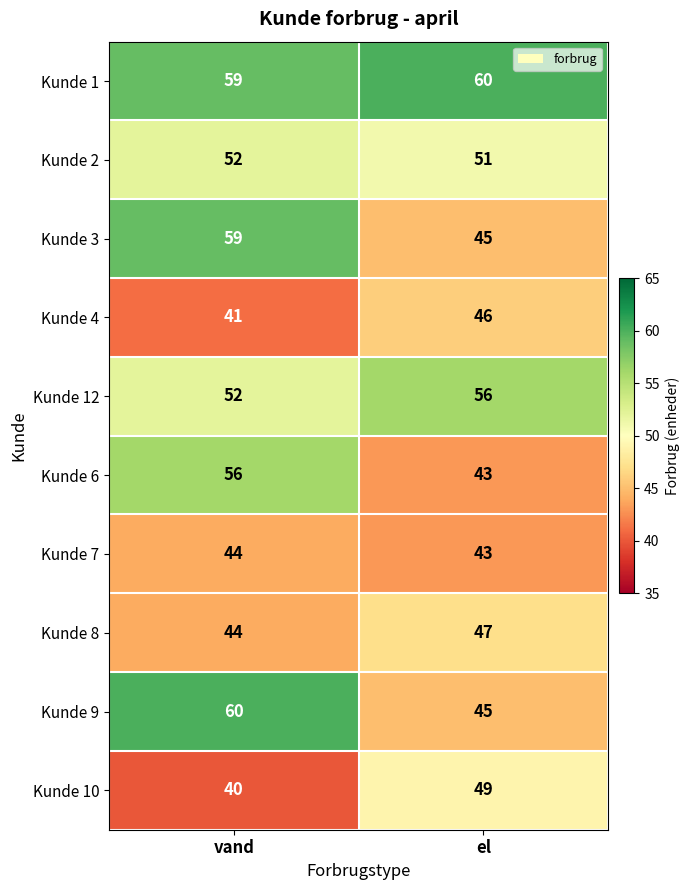

Reading left to right, transcribe all the data shown in this chart.

Kunde 1: 59	60
Kunde 2: 52	51
Kunde 3: 59	45
Kunde 4: 41	46
Kunde 12: 52	56
Kunde 6: 56	43
Kunde 7: 44	43
Kunde 8: 44	47
Kunde 9: 60	45
Kunde 10: 40	49